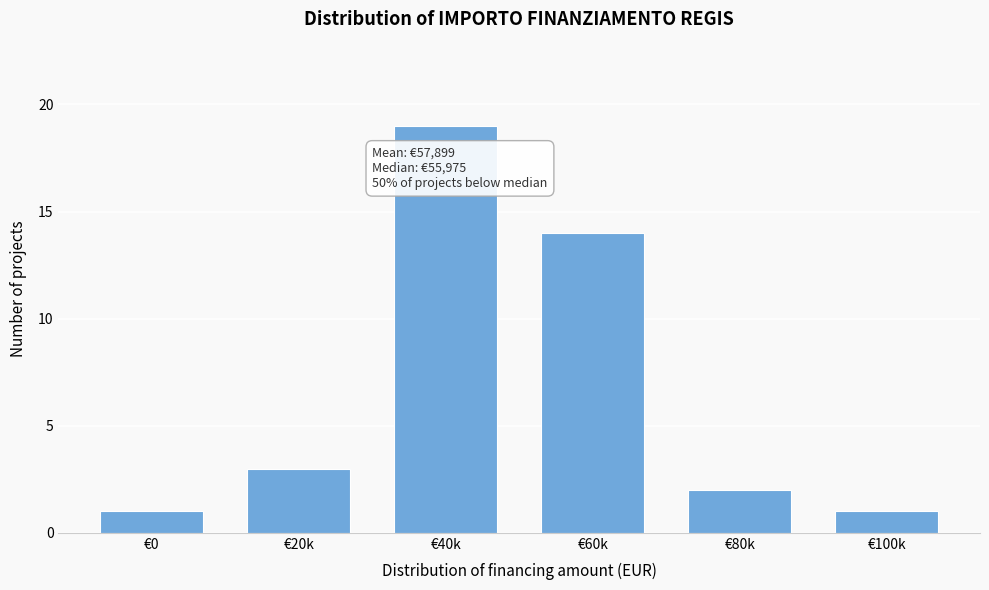

Reading right to left, list all the values displayed in this chart.

€100k=1	€80k=2	€60k=14	€40k=19	€20k=3	€0=1